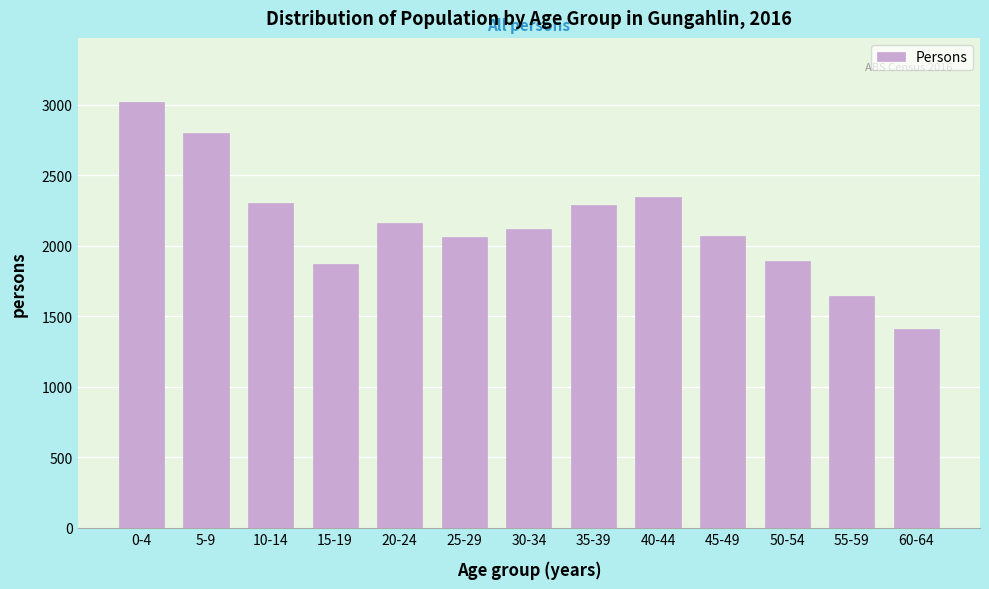

What is the value of the 4th bar from the left?

1871